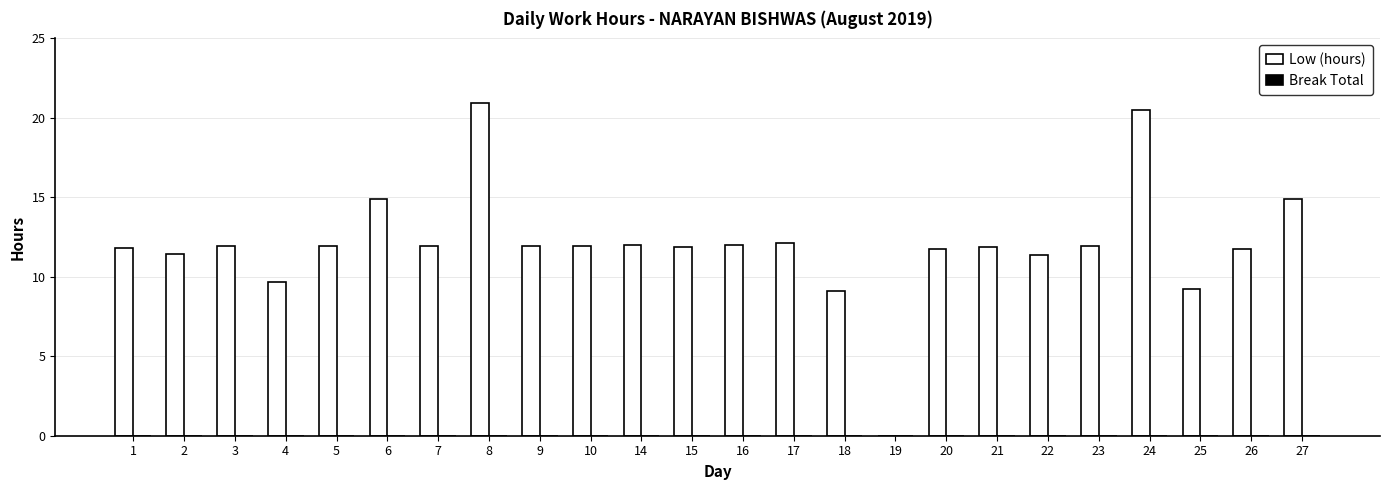

The chart shows a value of 20.6 at 15. True or false?

False